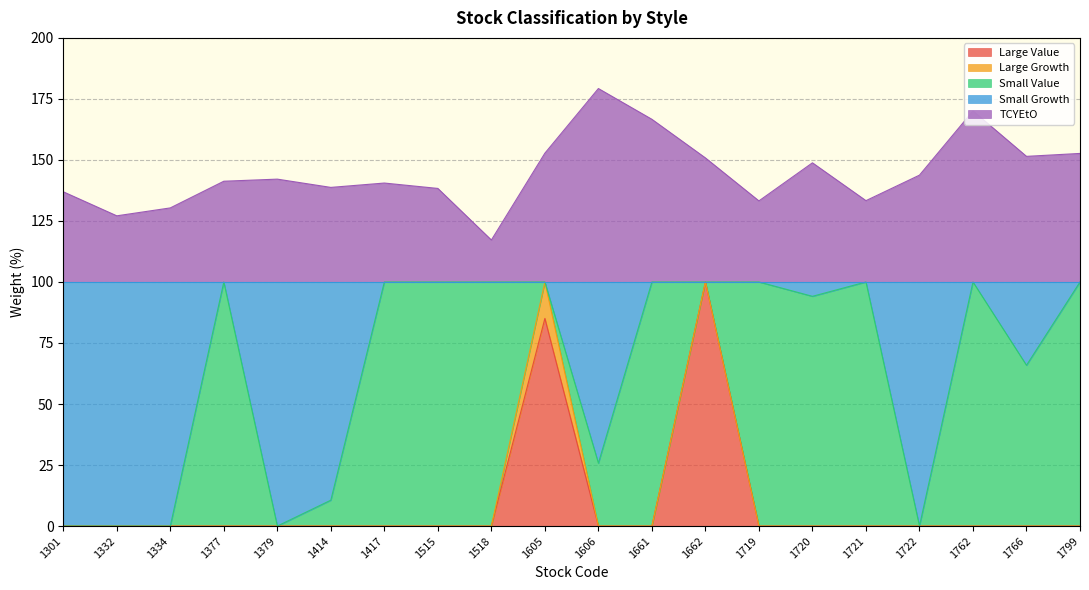

What is the value of the Small Growth point at the 16th from the left?

100.0